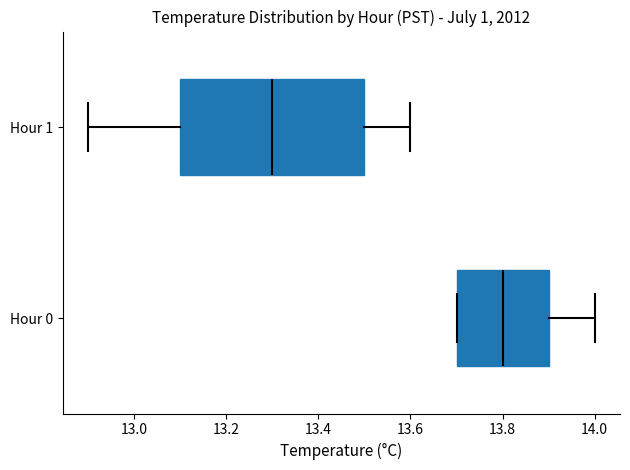

Where is the right edge of the box for Hour 0 on the x-axis? The values are not printed on the chart, so give them approximately, as read against the axis.

13.9